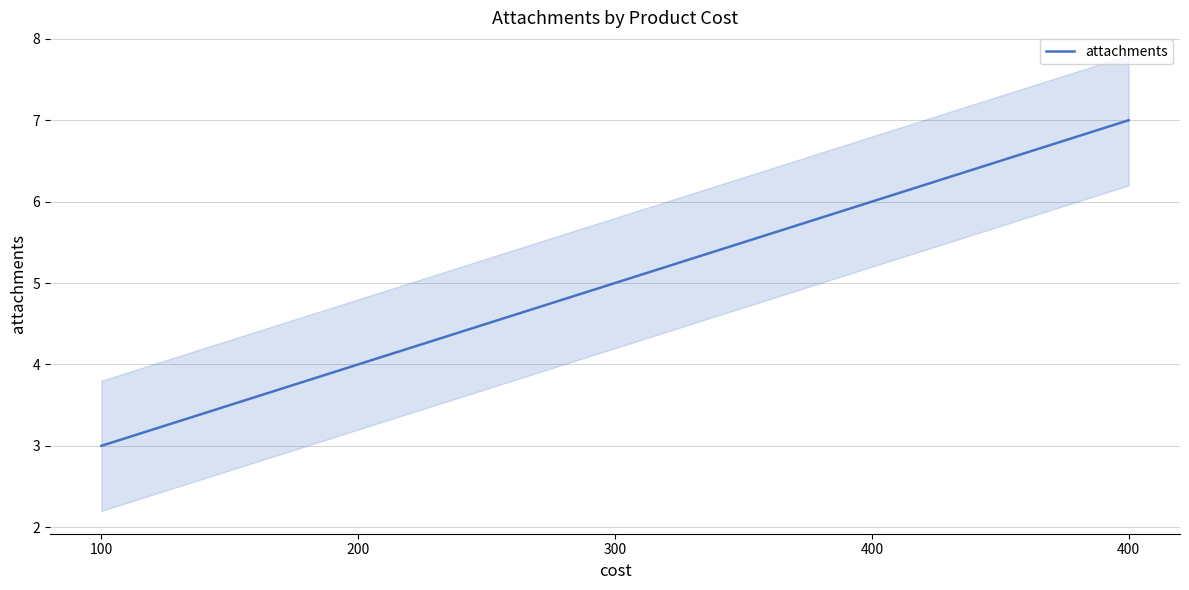

Reading left to right, extract all data points from this chart.

3	4	5	6	7